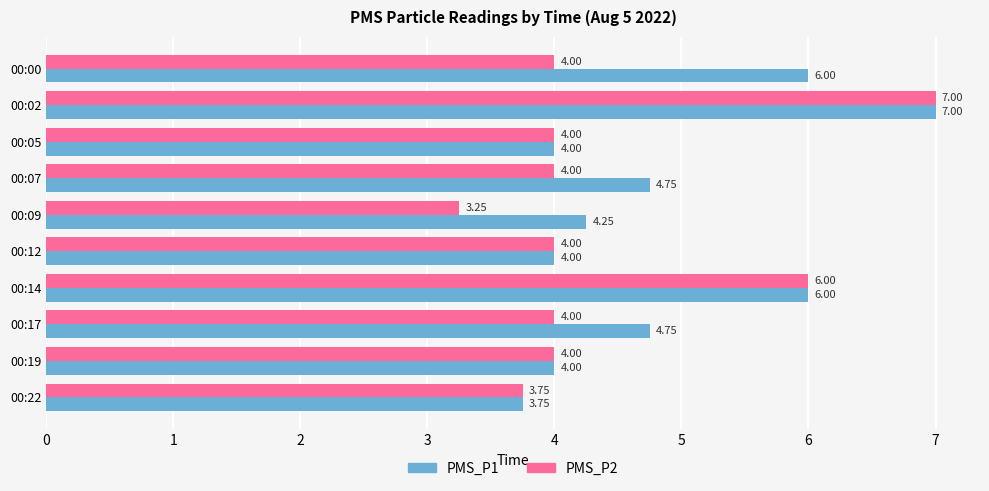

Between 00:00 and 00:02, which series saw the biggest shift?

PMS_P2